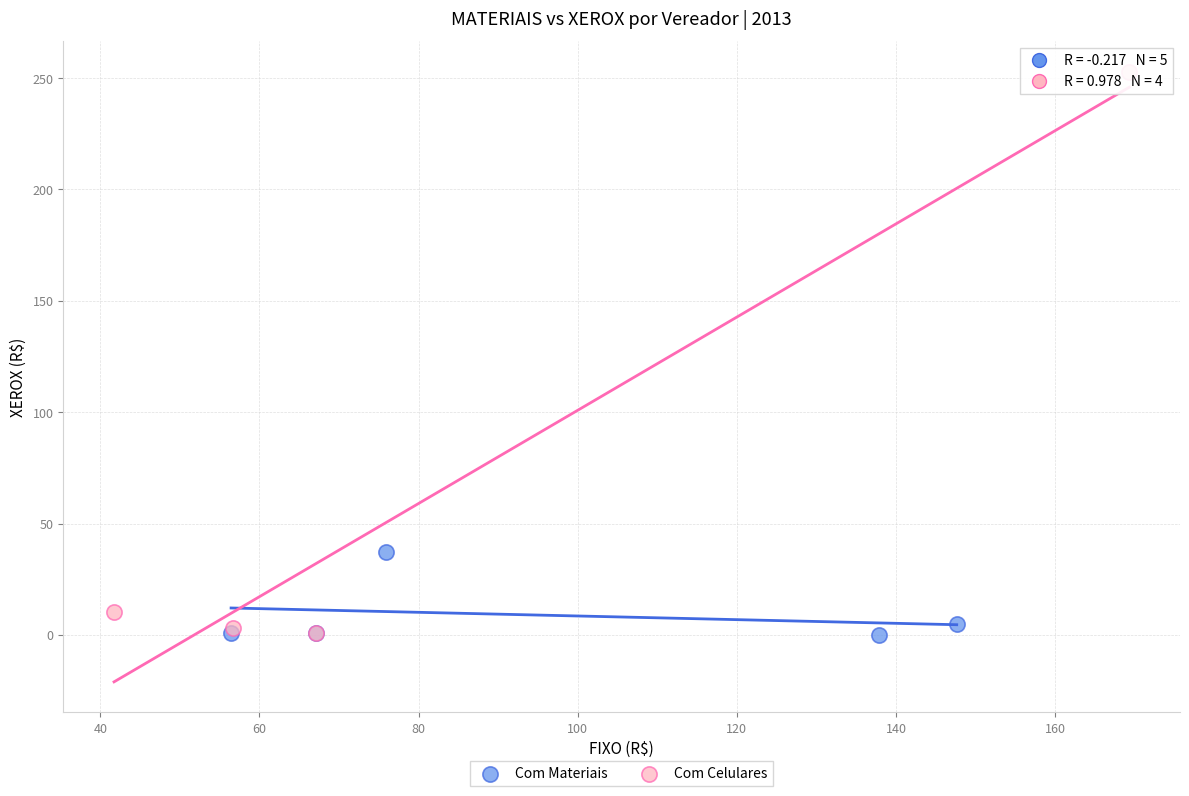

Which series has the widest spread of Y values?

Com Celulares